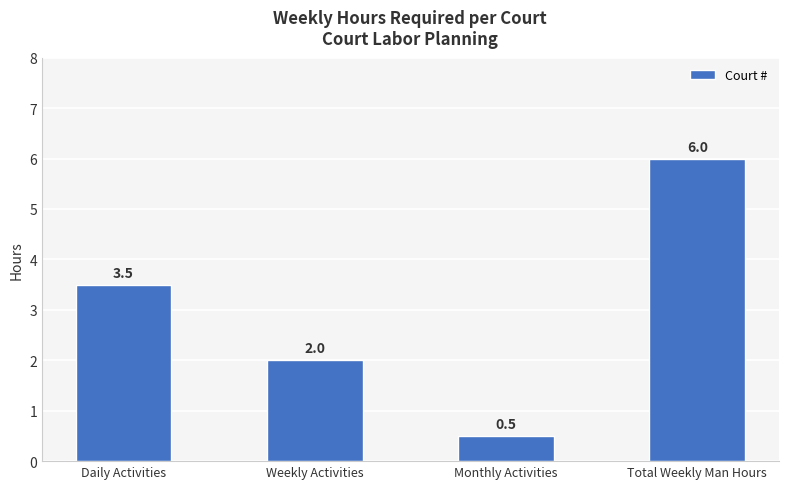

At which label does the data first exceed 3?

Daily Activities